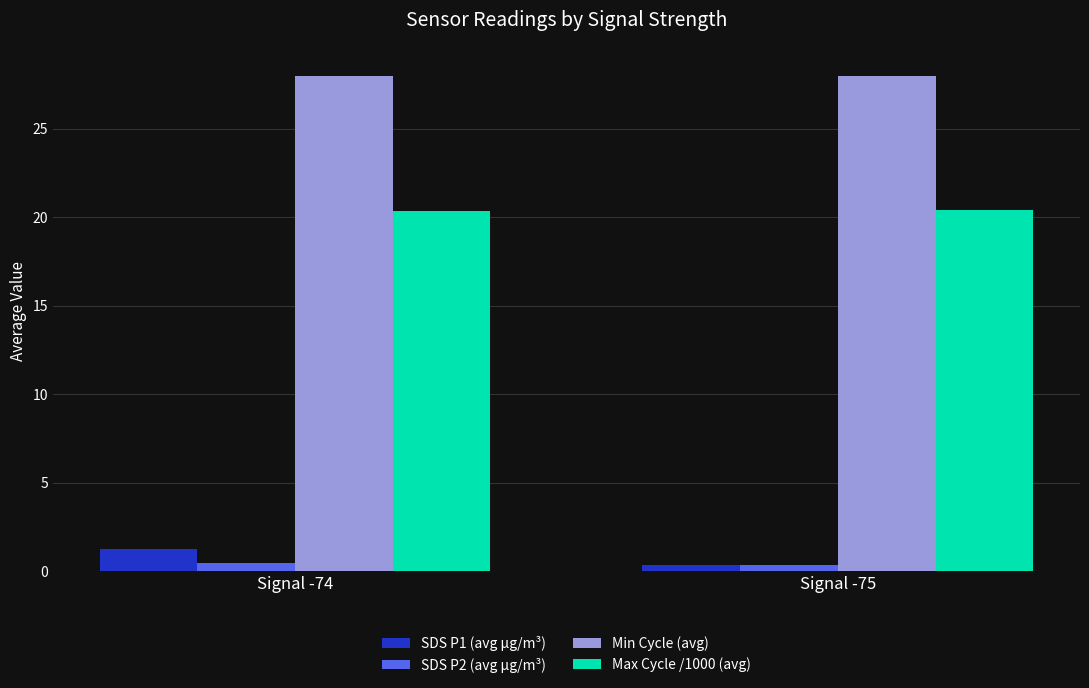

The Max Cycle /1000 (avg) series shows 30.9 at Signal -75. True or false?

False